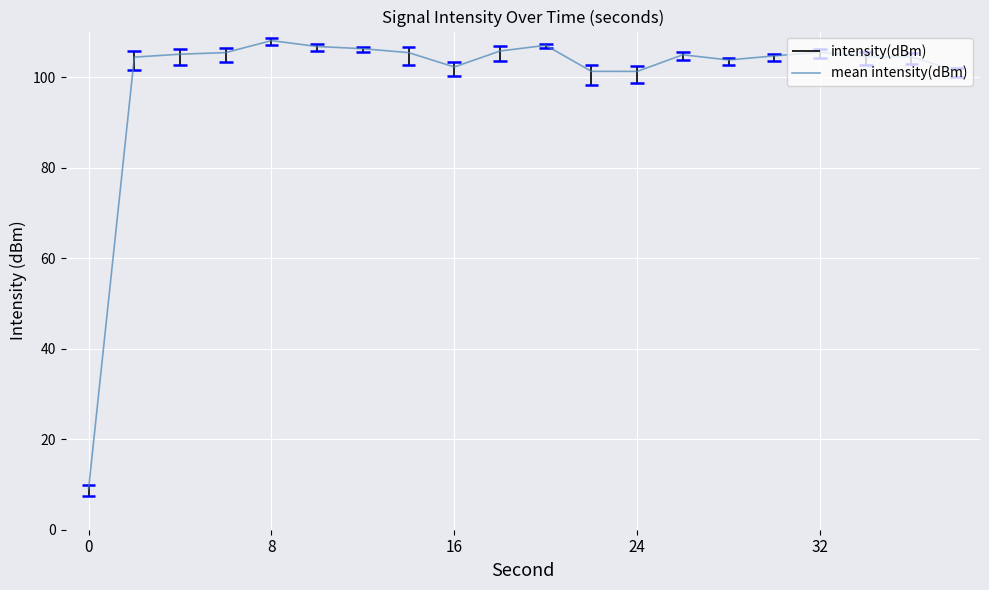

How many values are below 104?

6